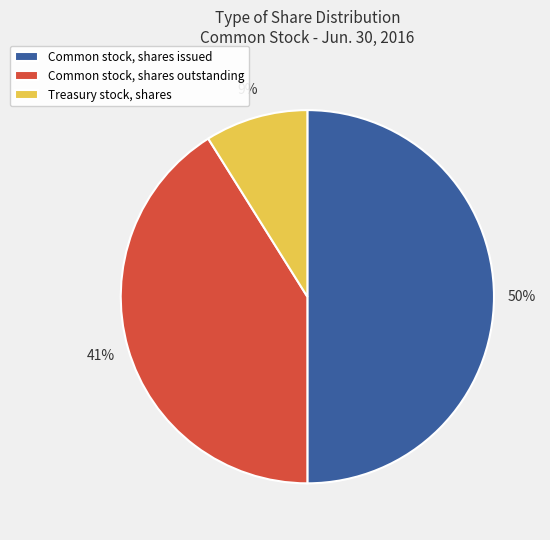

To the nearest percent, what is the combined percentage of Treasury stock, shares and Common stock, shares issued?

59%